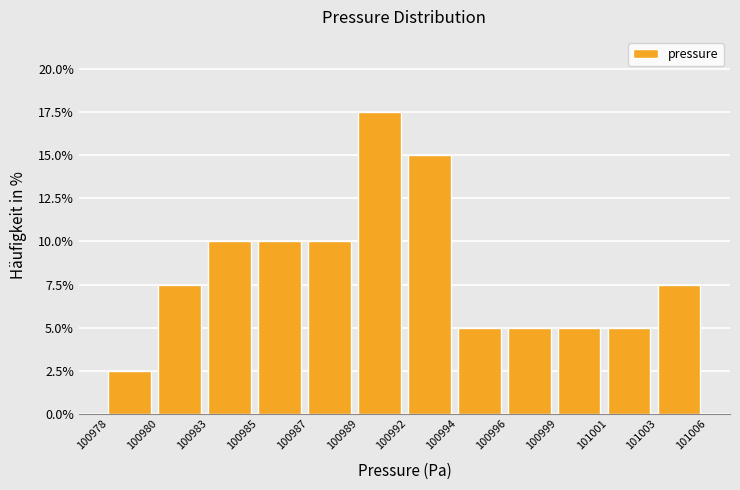

Reading right to left, list all the values displayed in this chart.

7.5	5.0	5.0	5.0	5.0	15.0	17.5	10.0	10.0	10.0	7.5	2.5